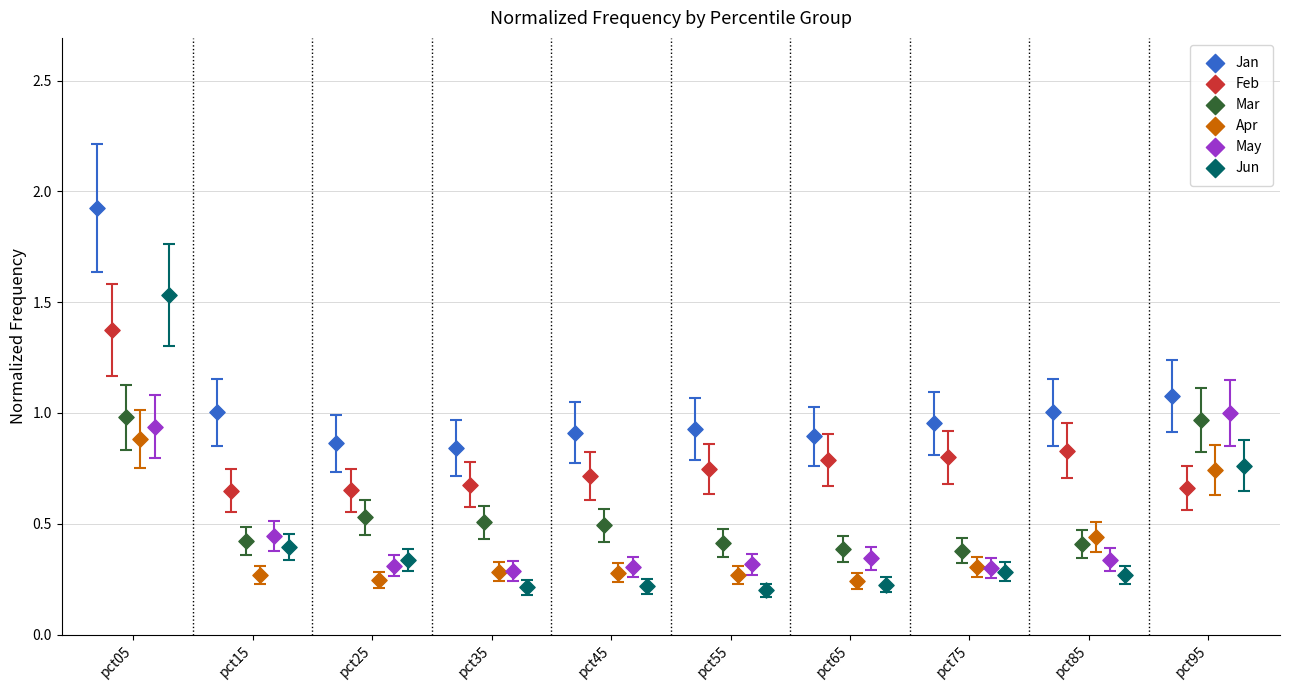

Which series has the widest spread of Y values?

Jun